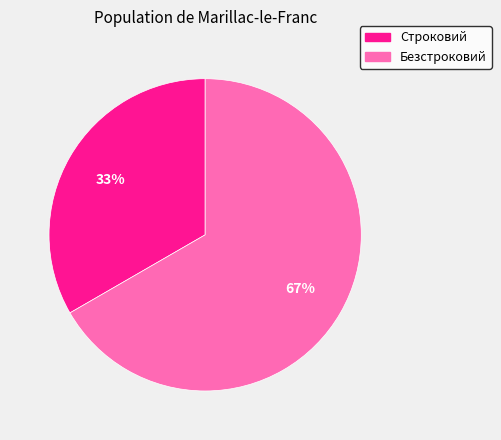

How many slices are in this pie chart?

2